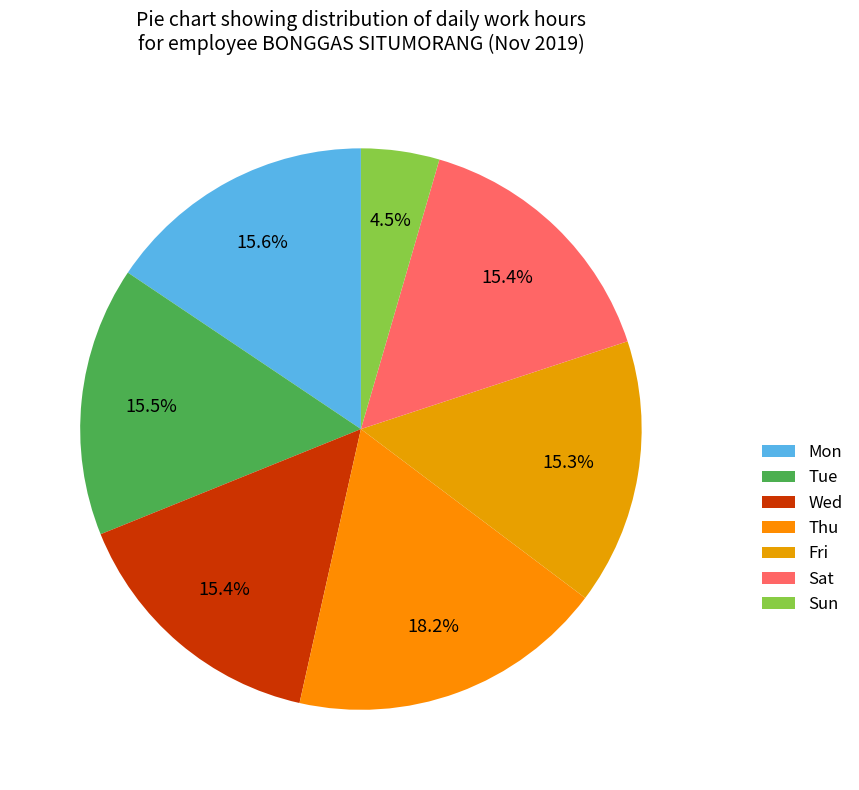

Count the number of slices in the pie.

7